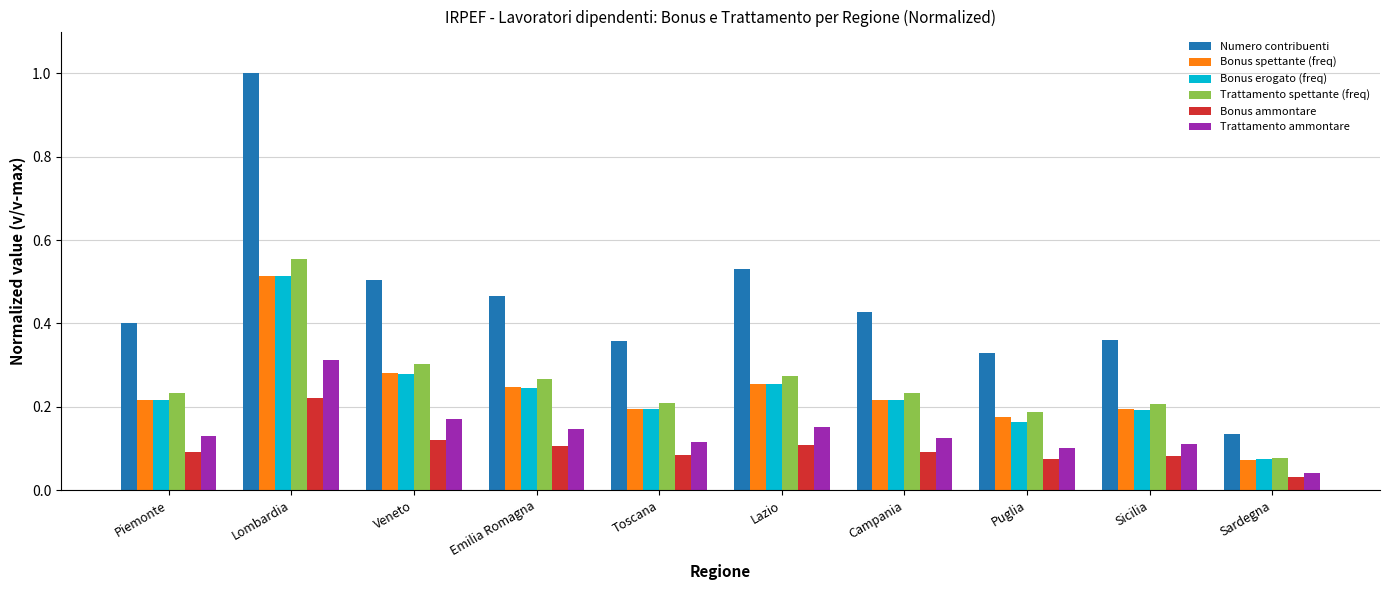

How many categories are shown in the chart?

10